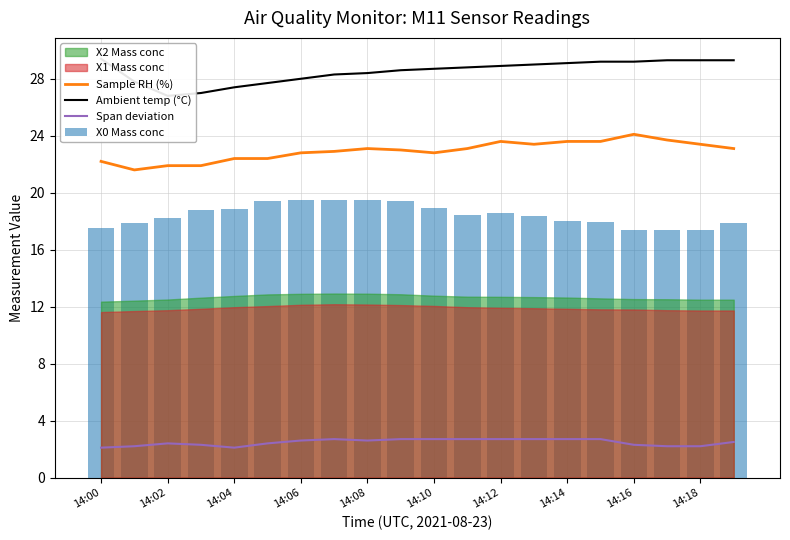

The value of Sample RH (%) at 14:08 is 23.1. True or false?

True